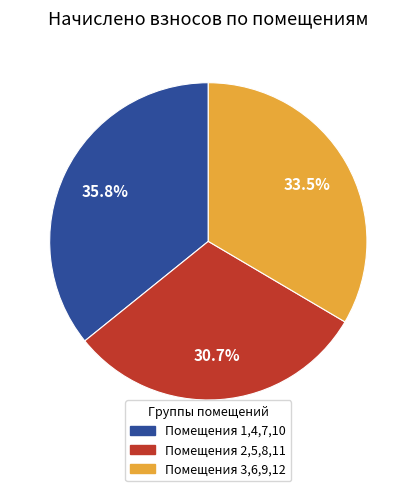

Is there any slice that represents more than half of the pie?

No